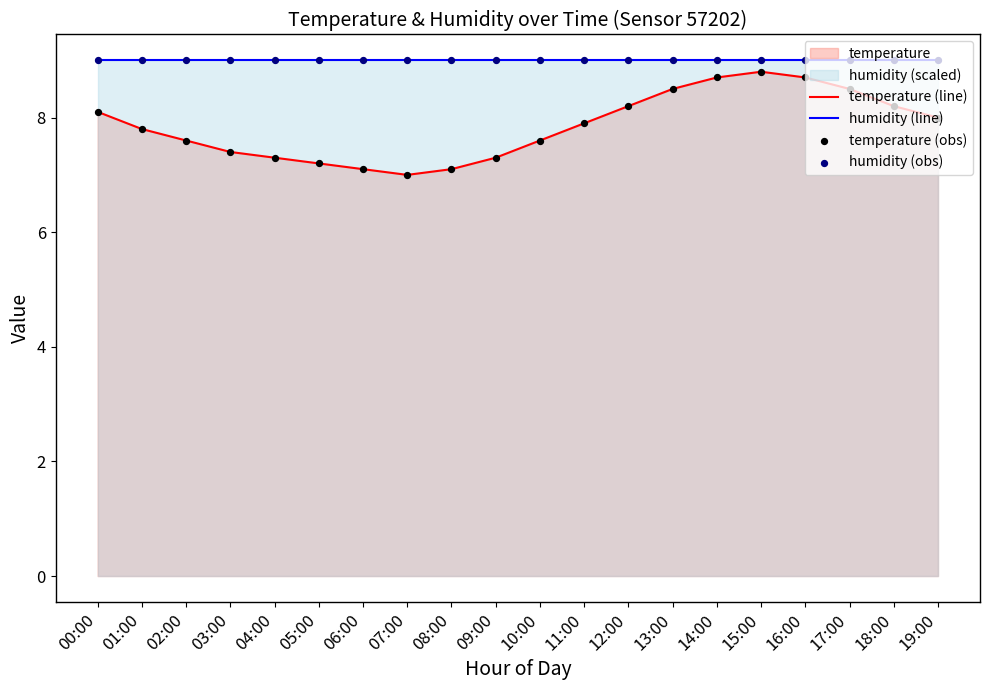

Which series reaches the maximum Y coordinate?

humidity (line)